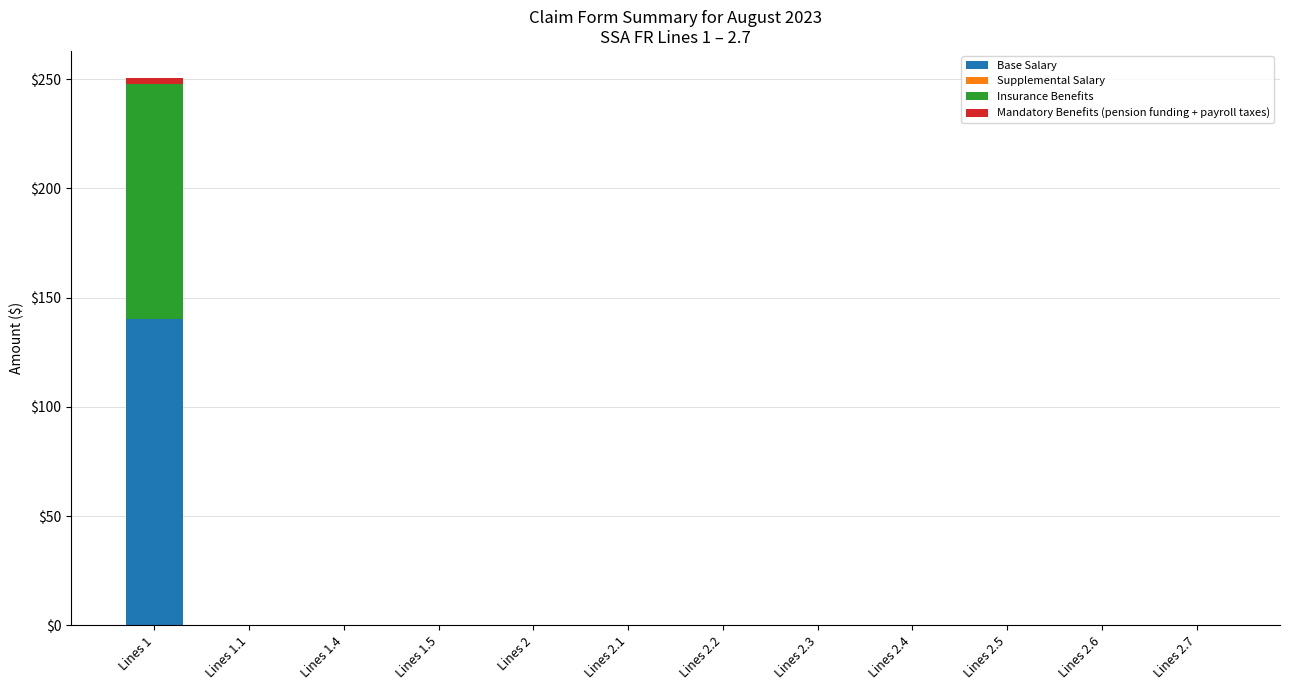

What is the maximum value for Base Salary?

140.0